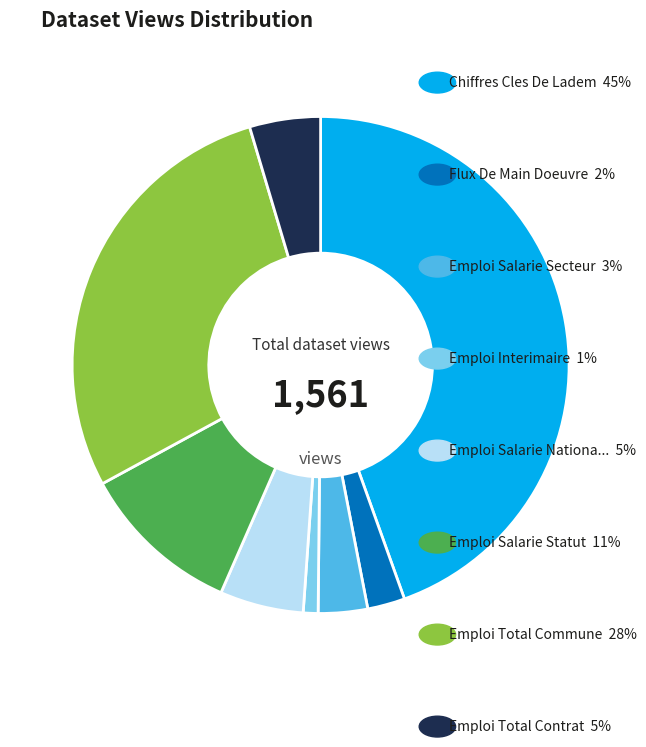

Is there any slice that represents more than half of the pie?

No